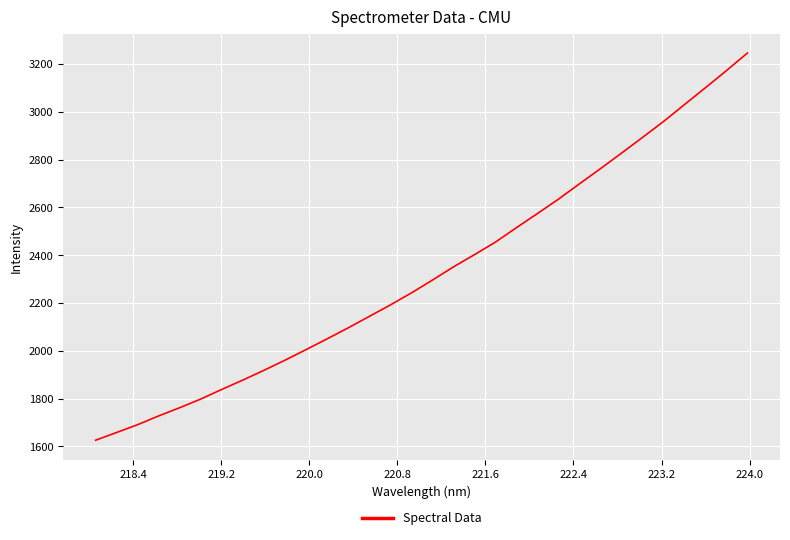

How many lines are shown in the chart?

1